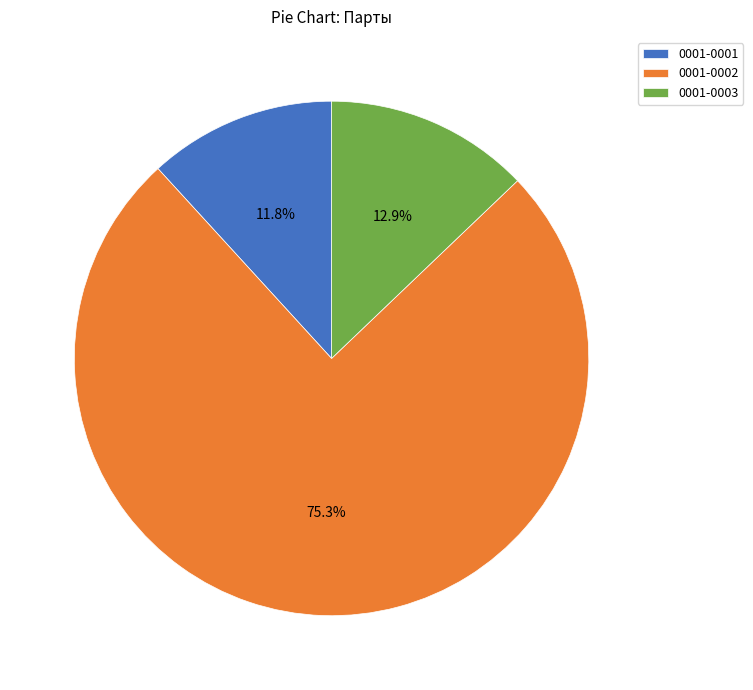

Rank the categories by value from lowest to highest.

0001-0001, 0001-0003, 0001-0002